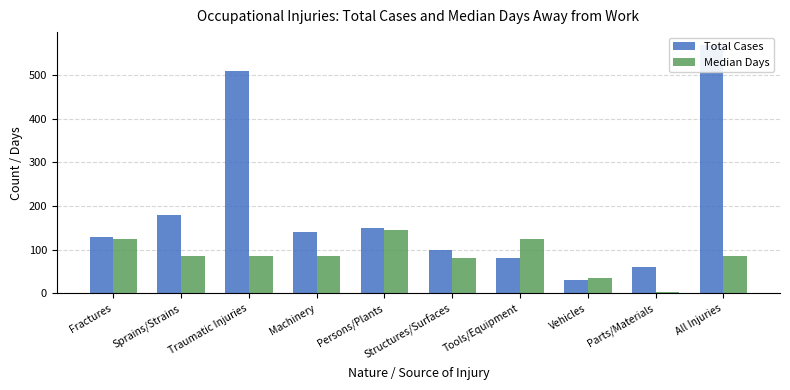

What is the difference between the second highest and minimum values in the Median Days series?

122